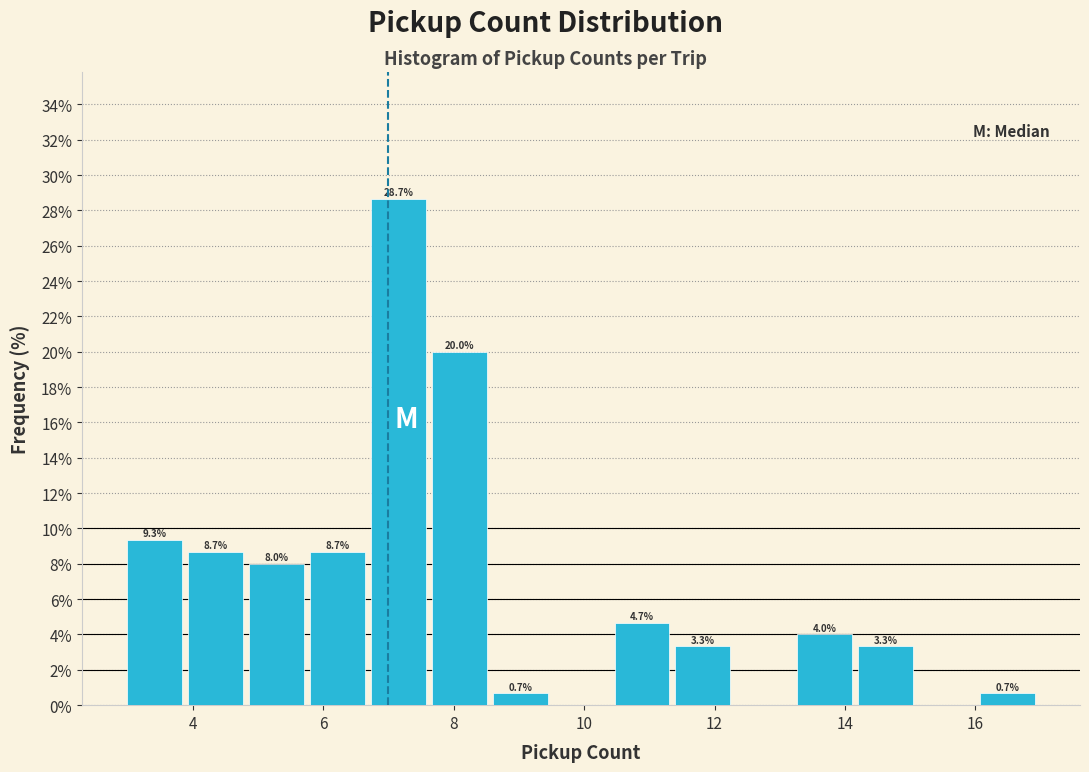

Over which range of the x-axis is the bar tallest?

6.8 to 7.6